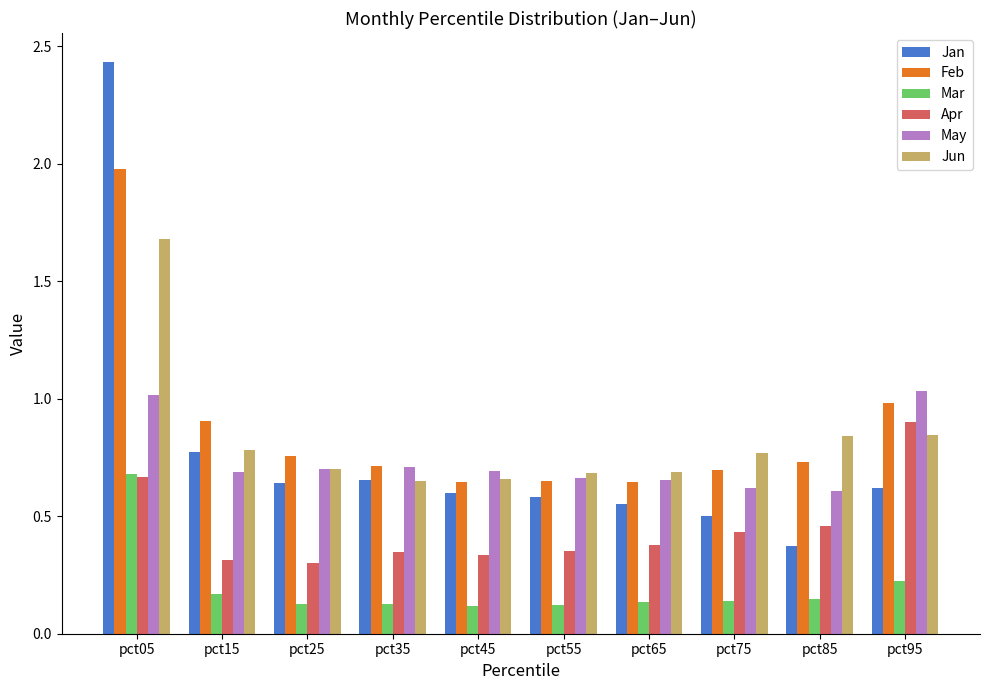

What is the difference between the highest and lowest values at pct05?

1.8